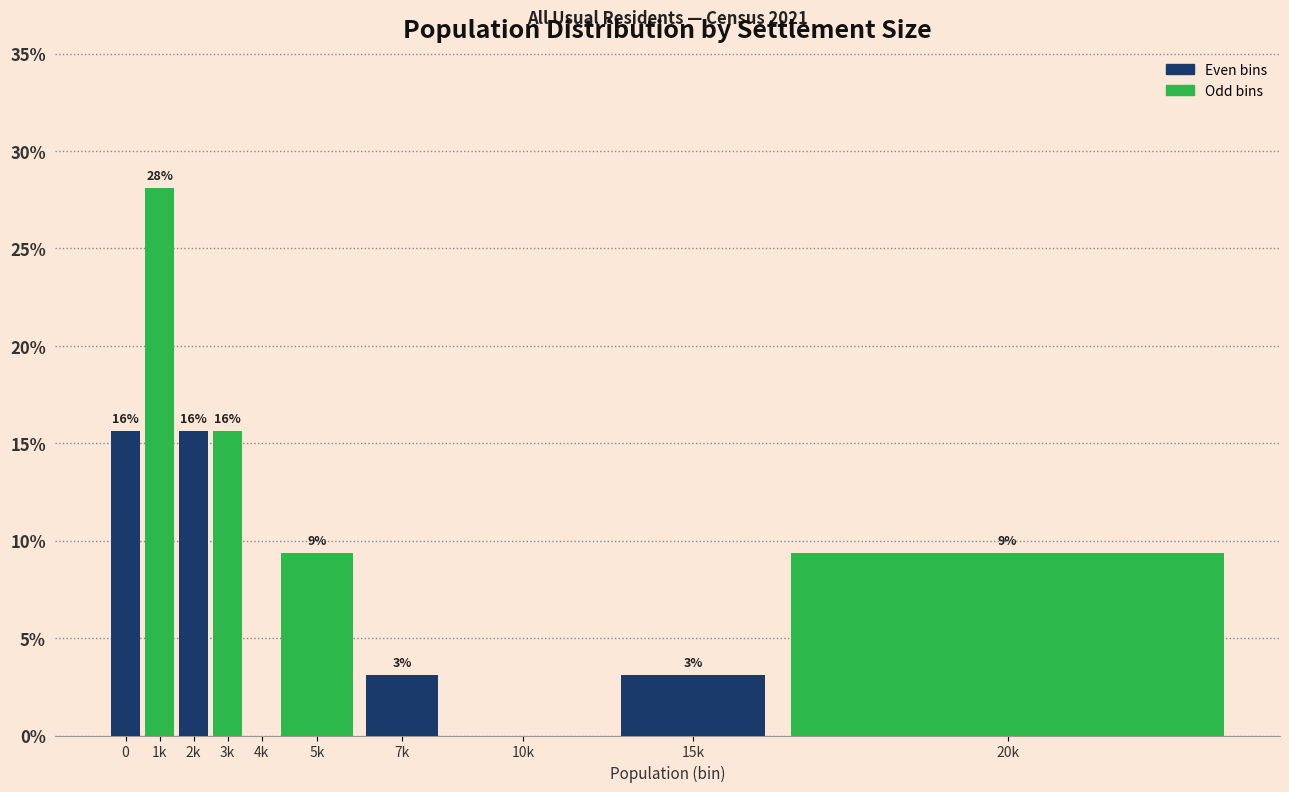

Are the bars horizontal?

No